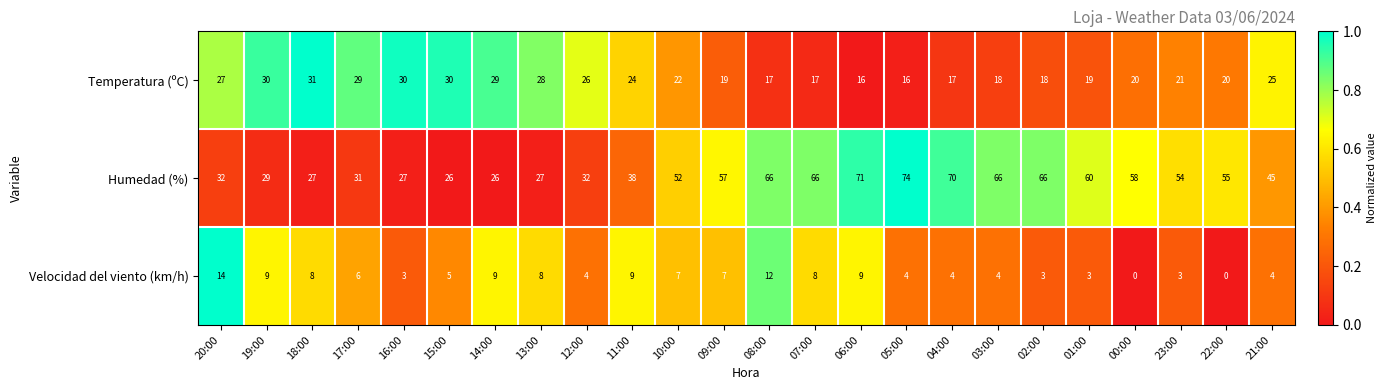

What is the average value of the Humedad (%) series?

48